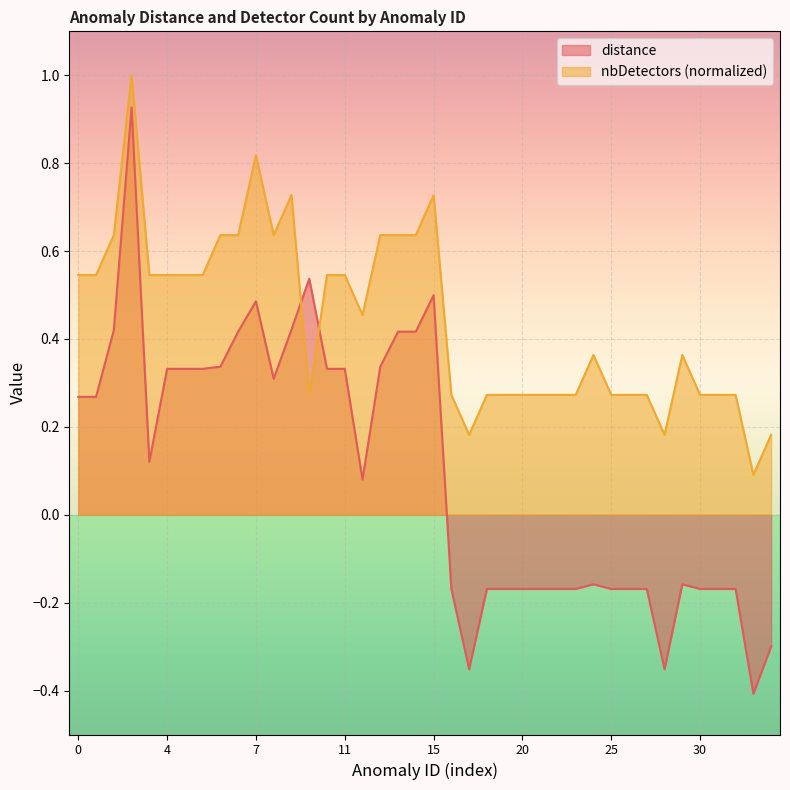

Rank the series by their maximum value, from highest to lowest.

nbDetectors (normalized), distance